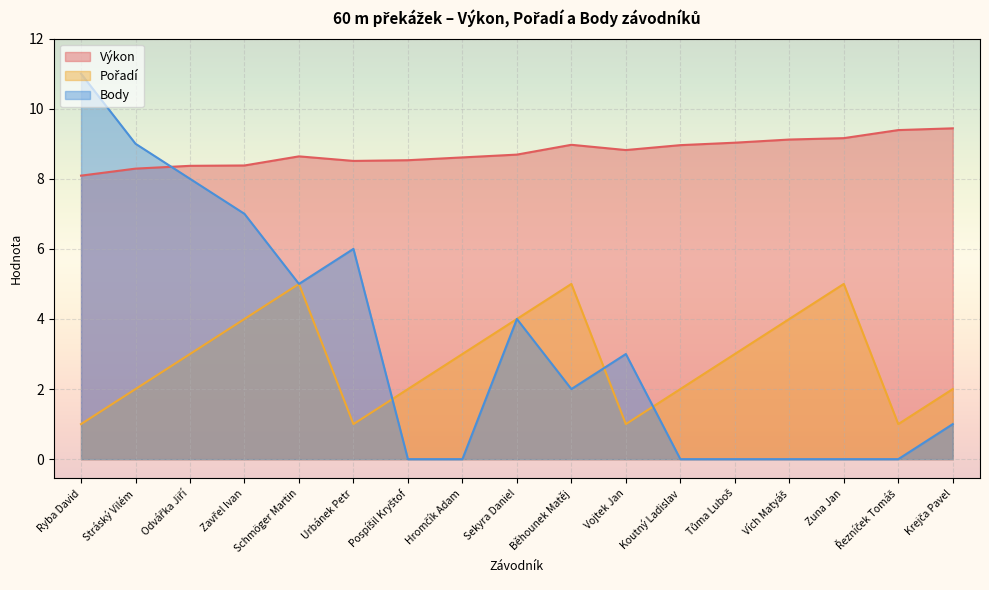

True or false: Pořadí and Výkon cross at least once.

False